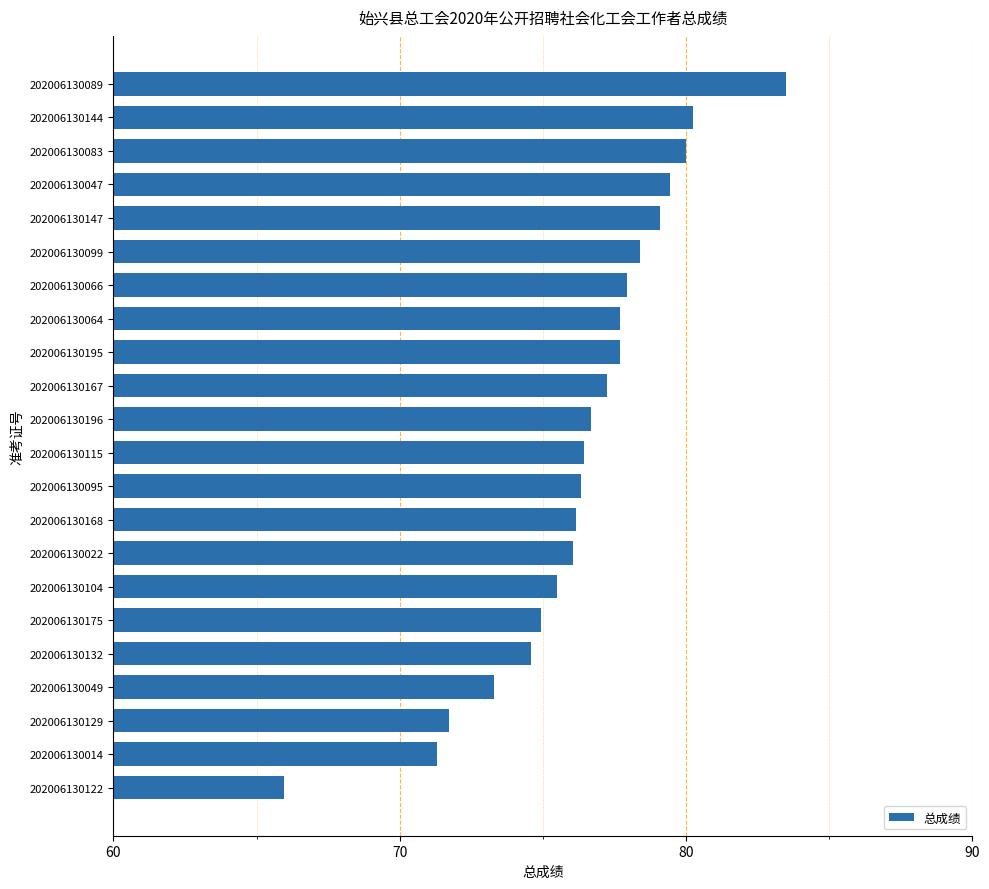

What is the difference between the maximum and second lowest values?

12.2